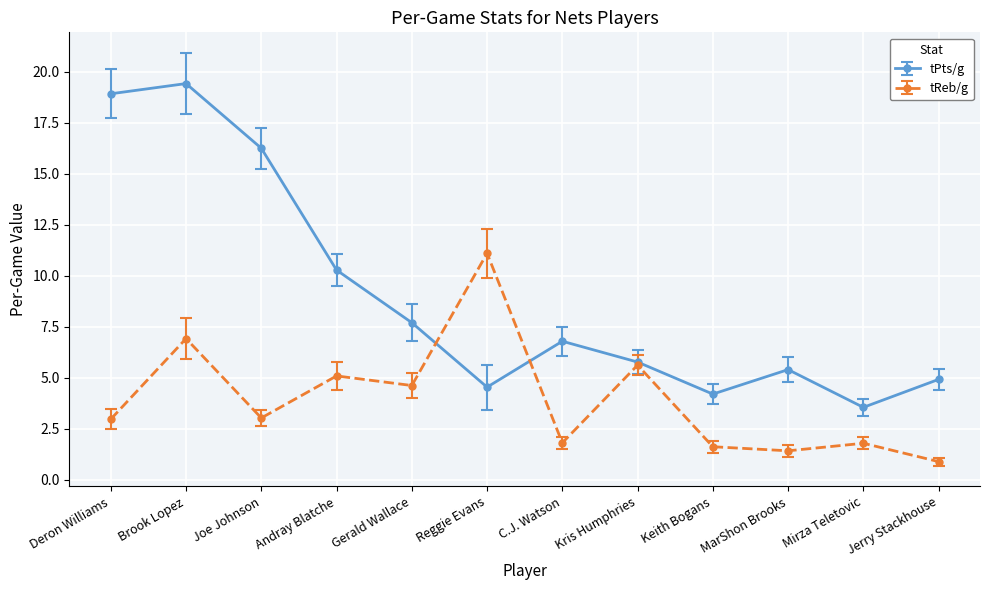

At how many categories does at least one series exceed 14?

3